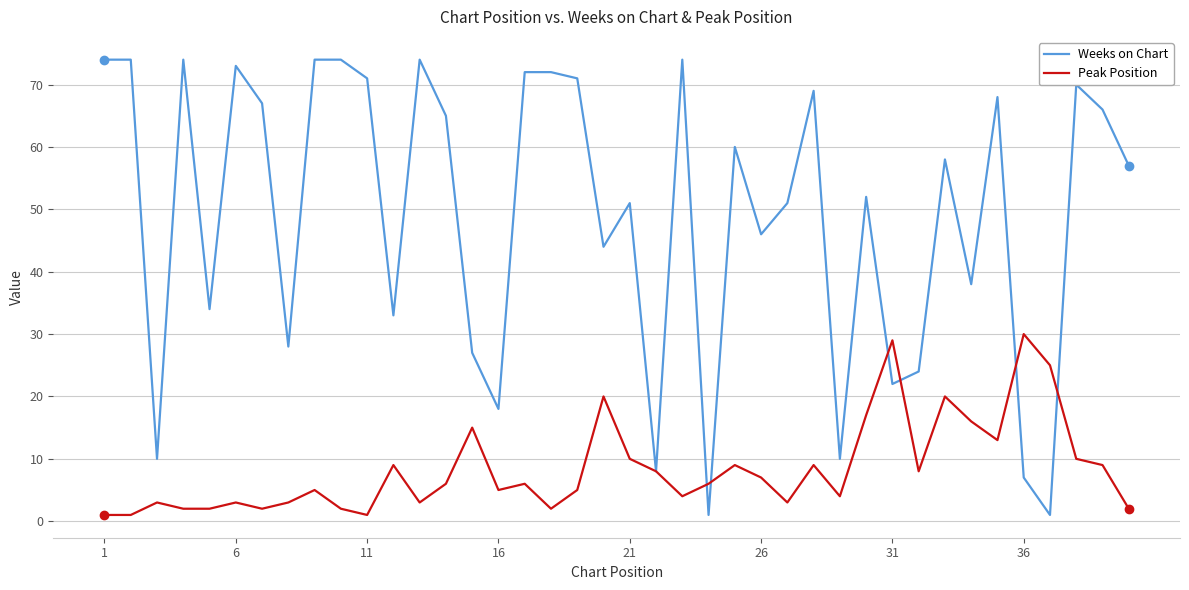

Which series ends up on top after the final intersection of Weeks on Chart and Peak Position?

Weeks on Chart